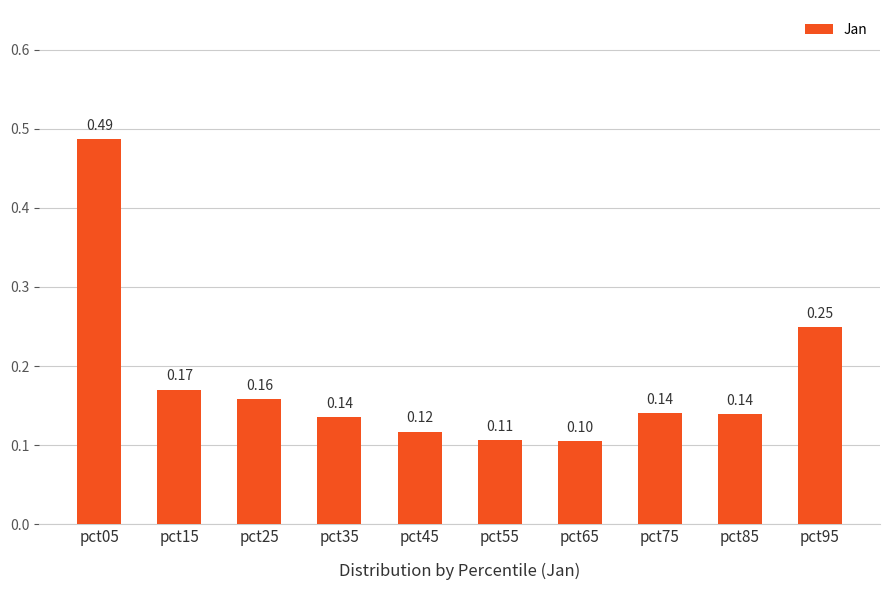

Between pct15 and pct95, which is larger?

pct95